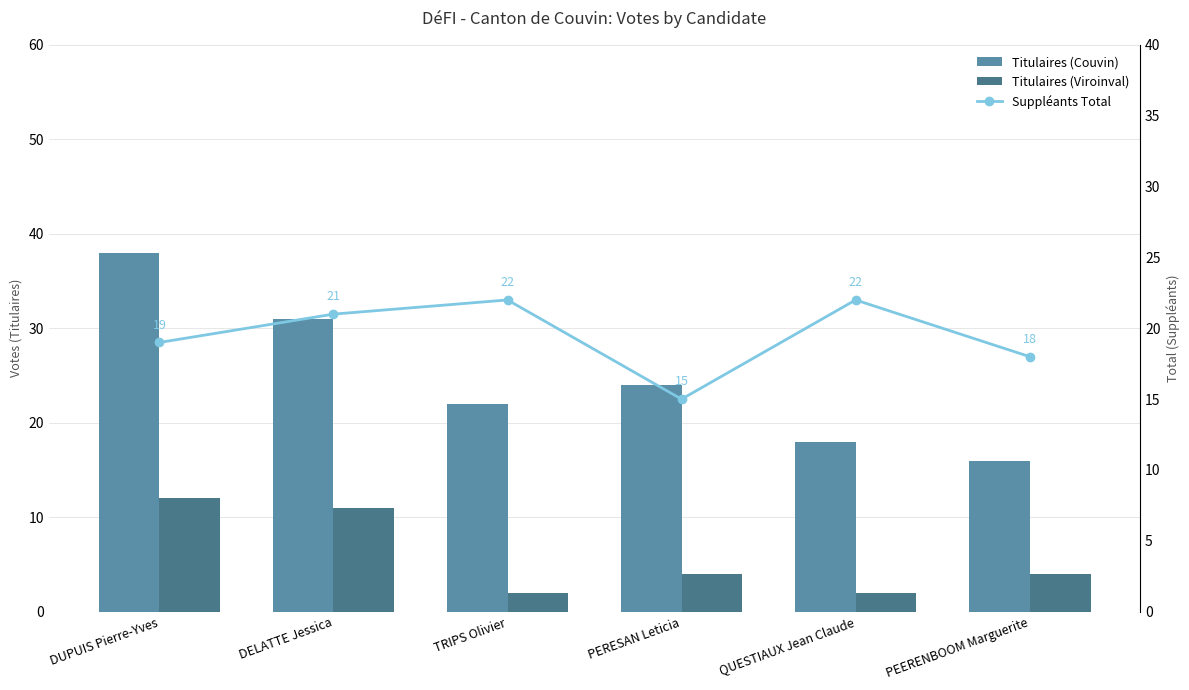

Where is Suppléants Total nearest to the value 18?

PEERENBOOM Marguerite